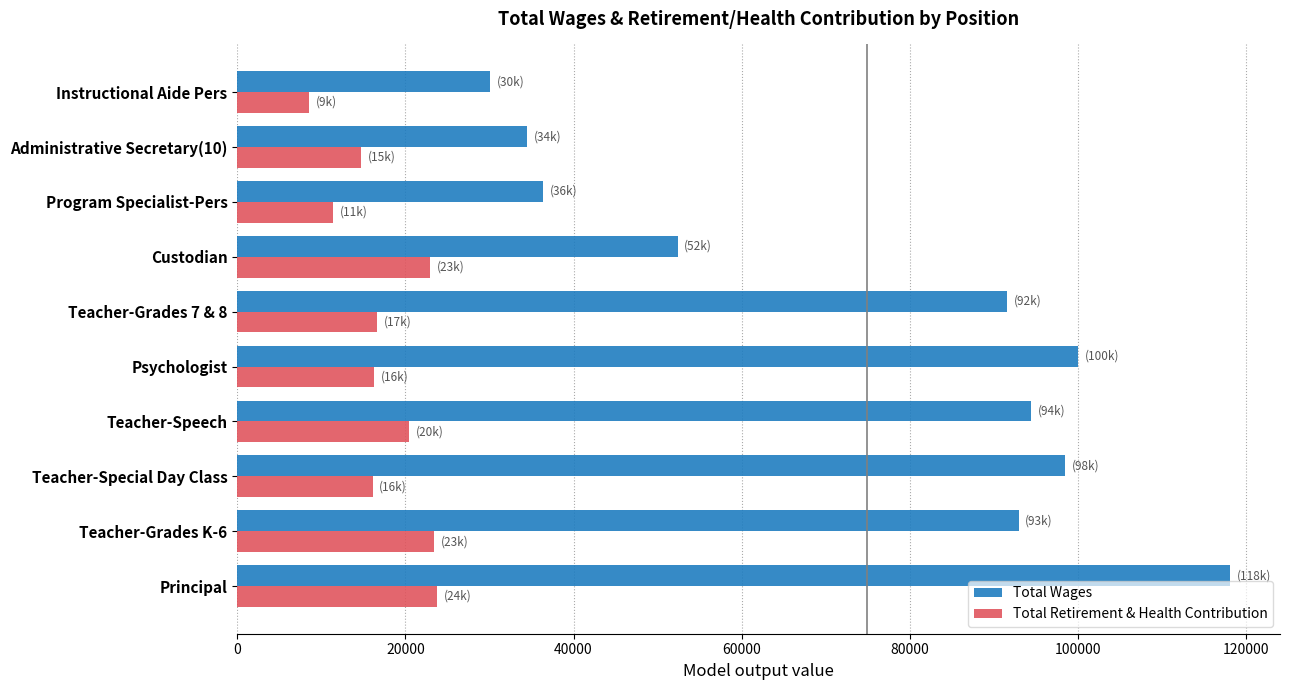

What is the spread (max minus min) of values at Teacher-Special Day Class?

82306